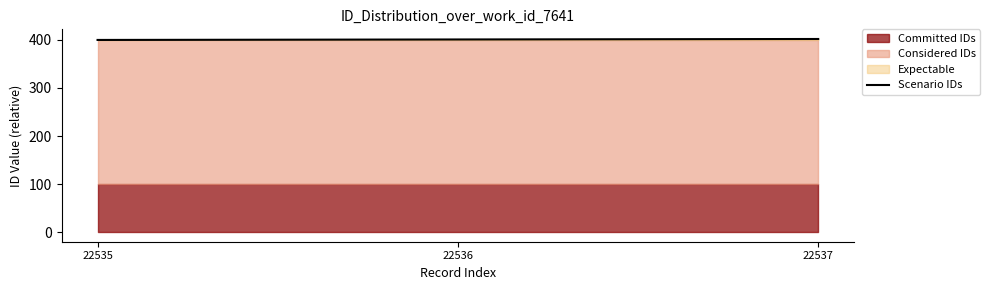

Reading left to right, list all the values displayed in this chart.

22535=400	22536=401	22537=402